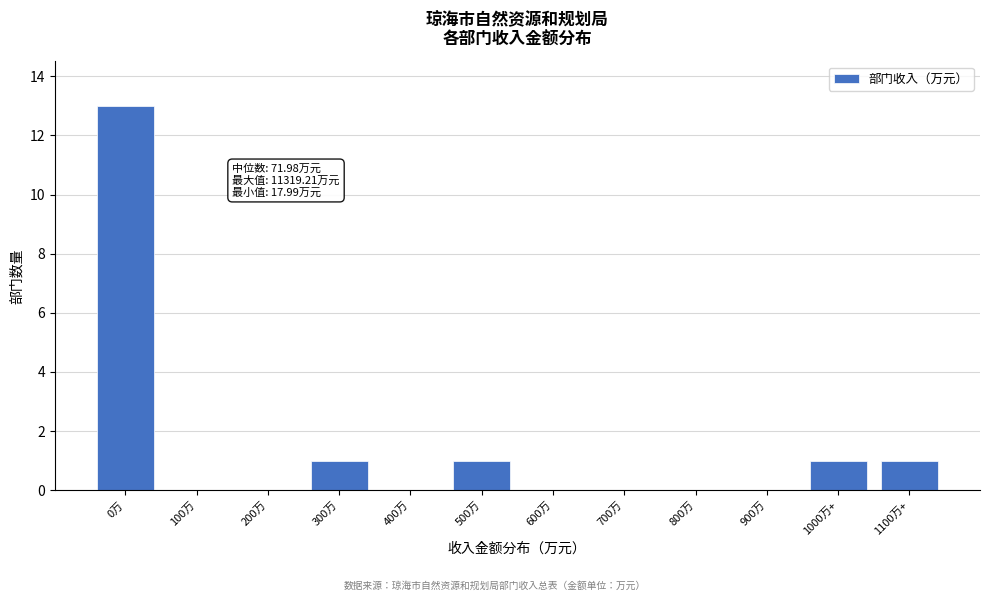

Reading right to left, transcribe all the data shown in this chart.

1100万+=1	1000万+=1	900万=0	800万=0	700万=0	600万=0	500万=1	400万=0	300万=1	200万=0	100万=0	0万=13